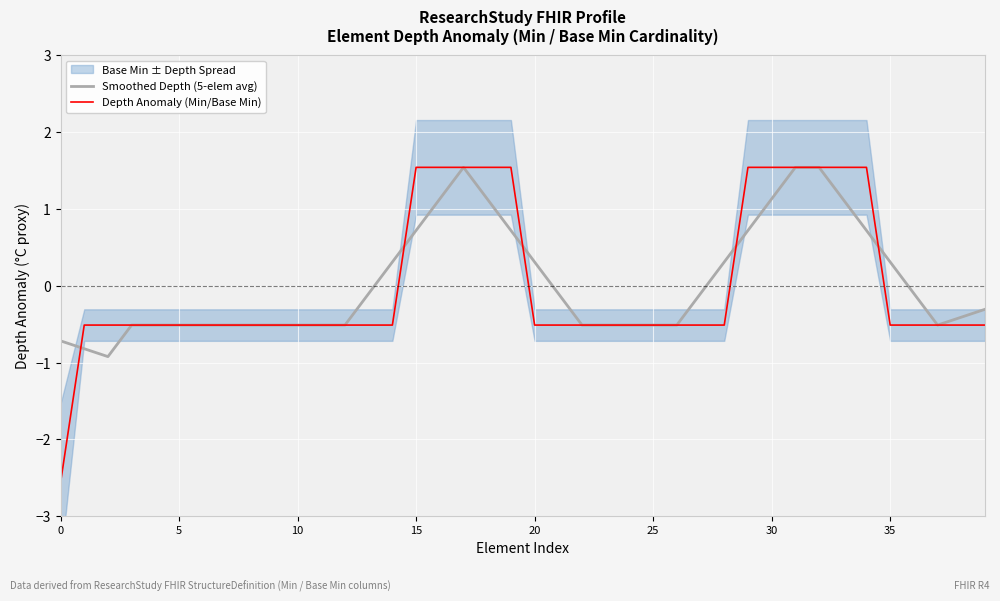

Is it true that Depth Anomaly (Min/Base Min) equals -0.5 at 20?

True